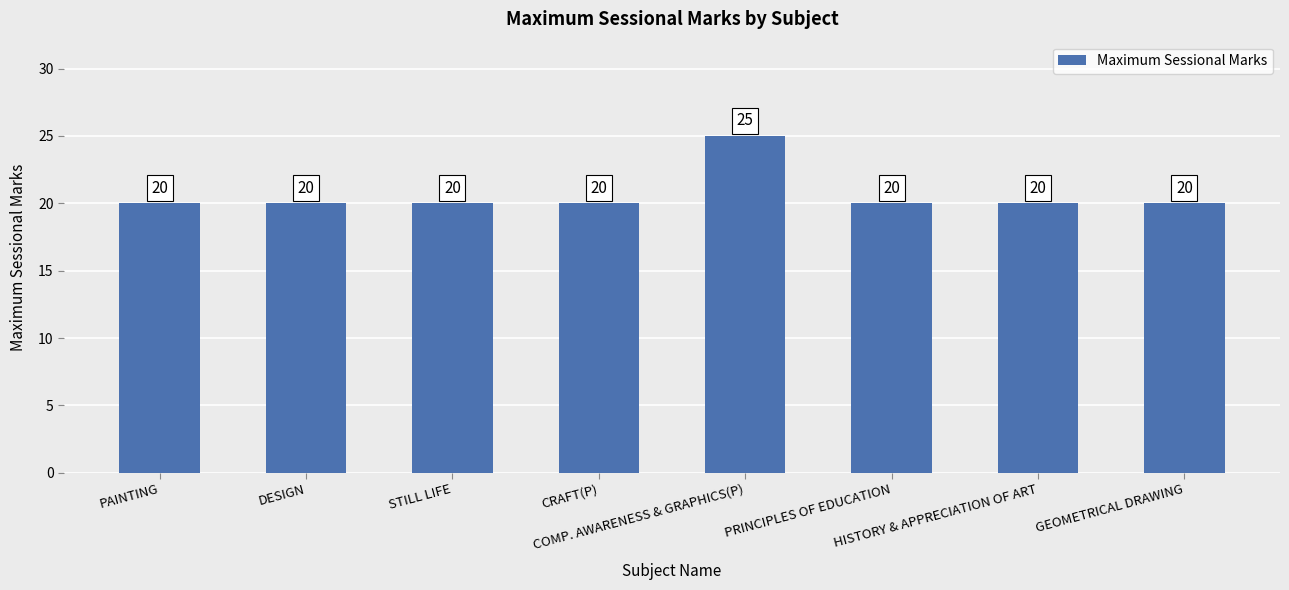

Reading left to right, what are all the values shown in this chart?

20	20	20	20	25	20	20	20